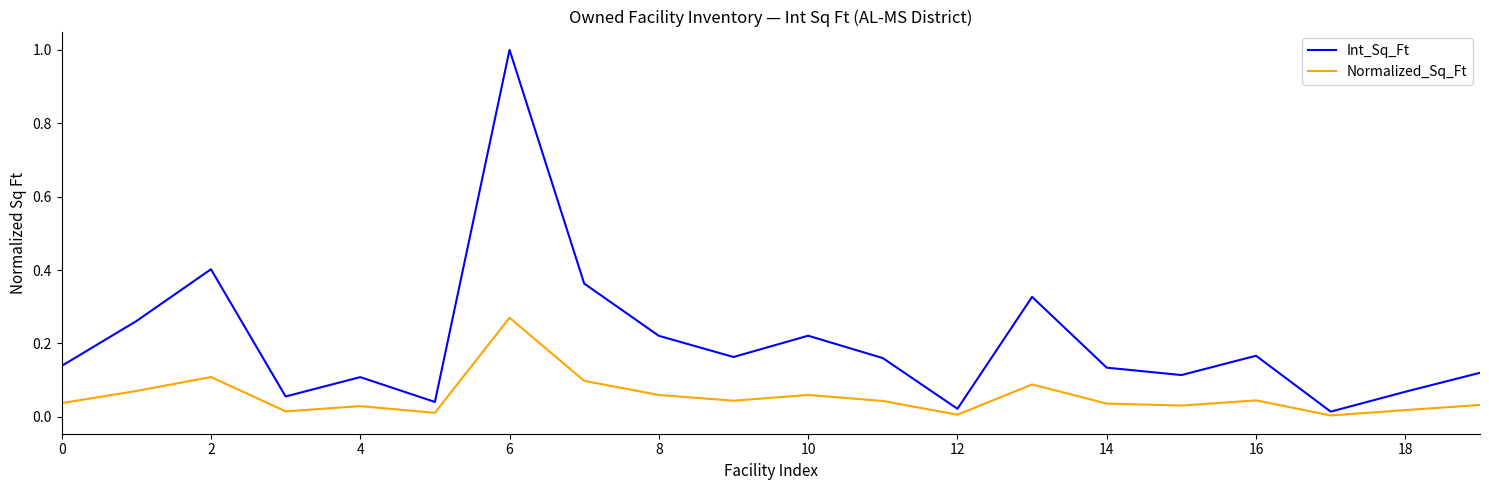

Which series has the largest range (max minus min)?

Int_Sq_Ft